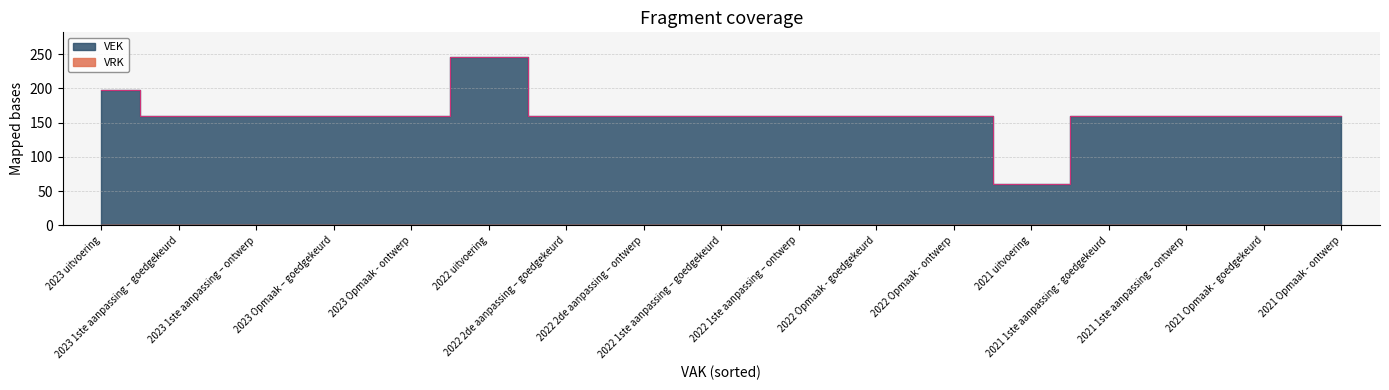

How many lines are shown in the chart?

1